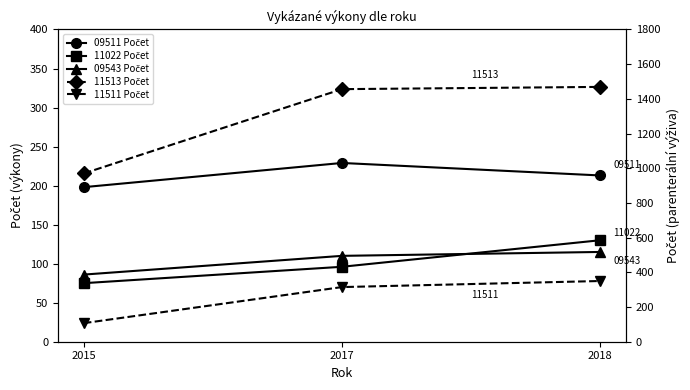

What is the smallest value displayed?

75